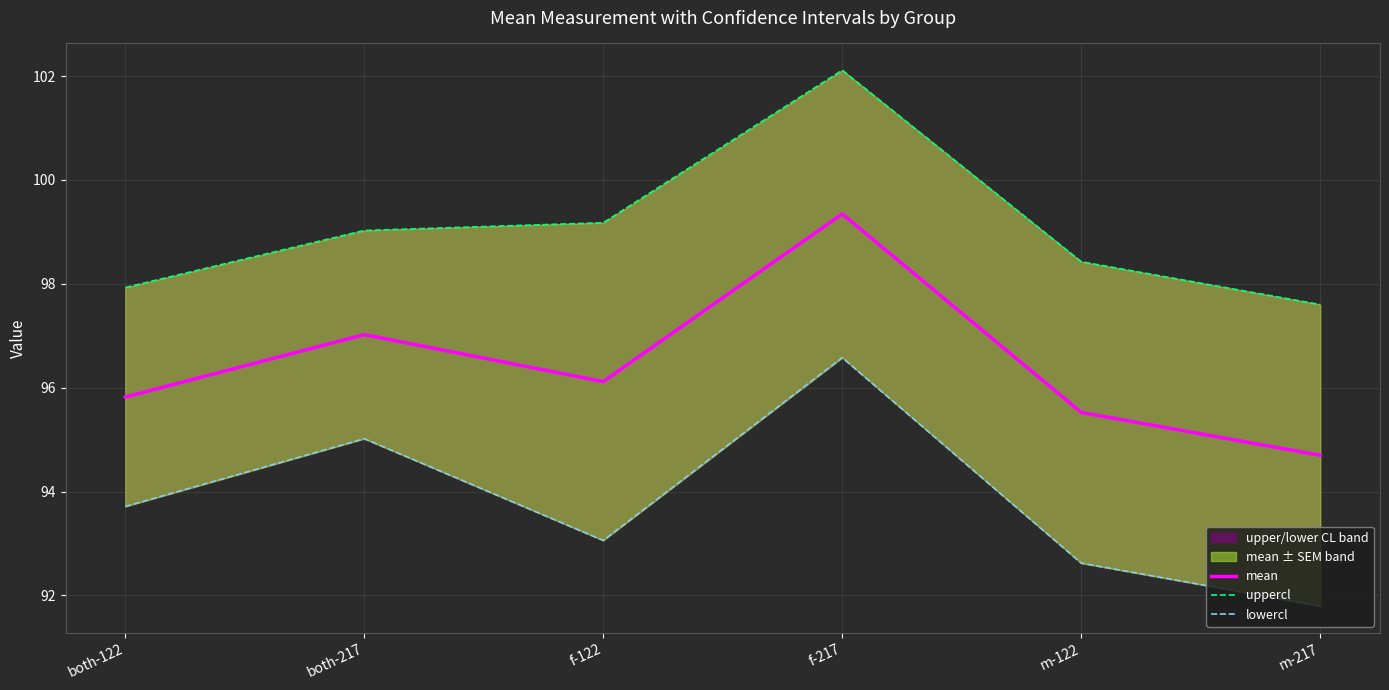

How many data points does each series have?

6